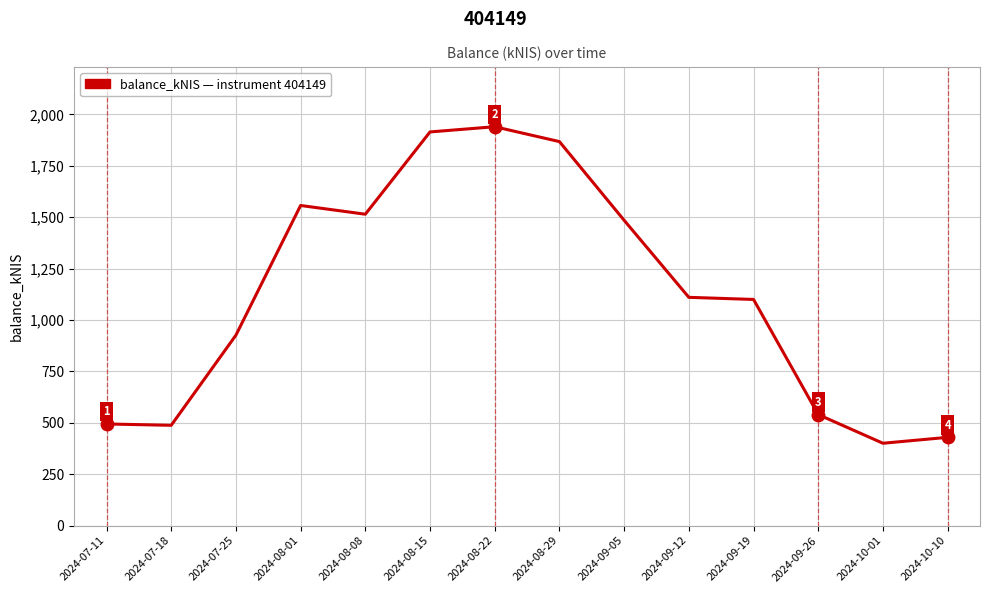

Approximately how many times larger is the value at 2024-08-22 compared to 2024-07-25?

2.1